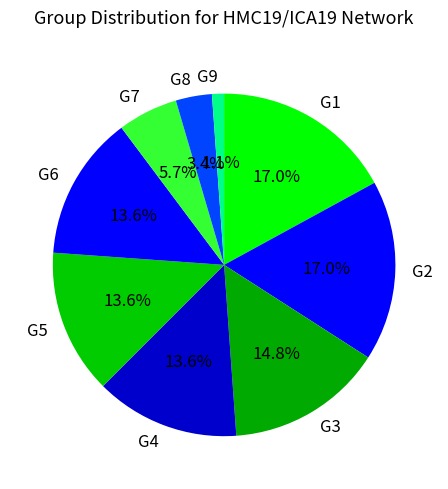

Is there any slice that represents more than half of the pie?

No